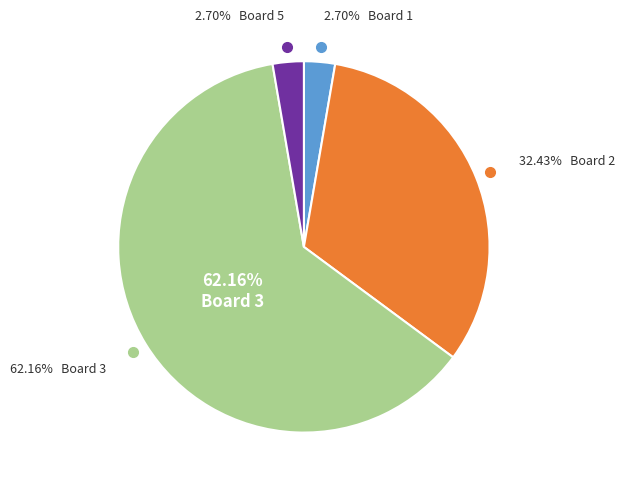

Is it true that Board 4 is 7% of the pie?

False